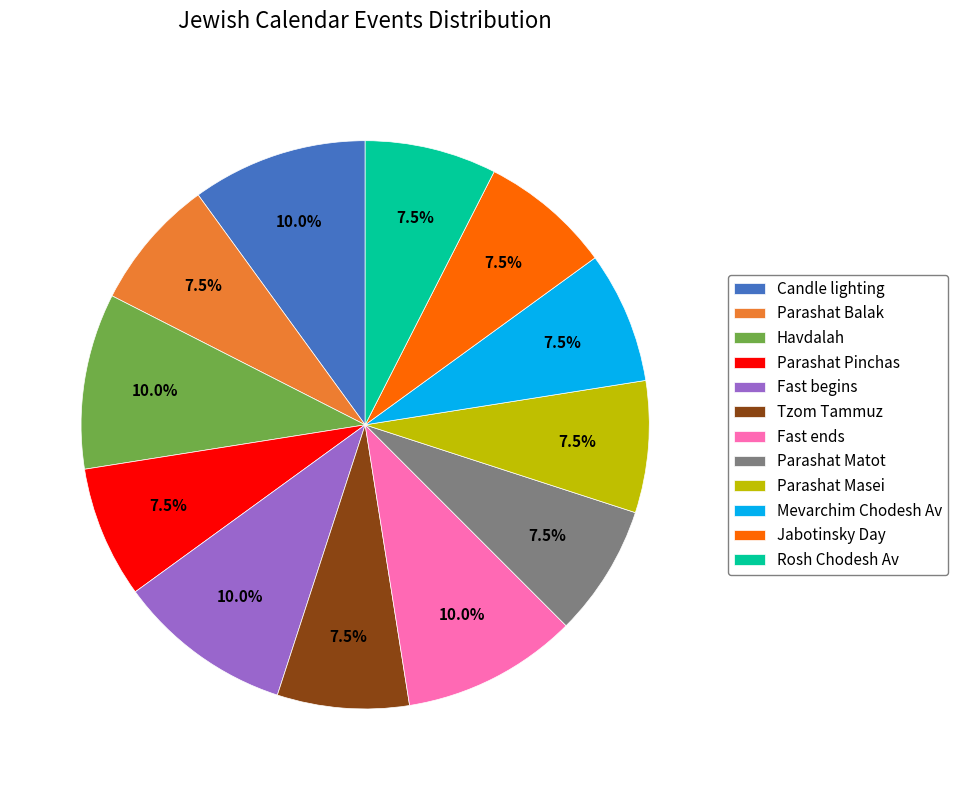

Does any single category account for the majority?

No